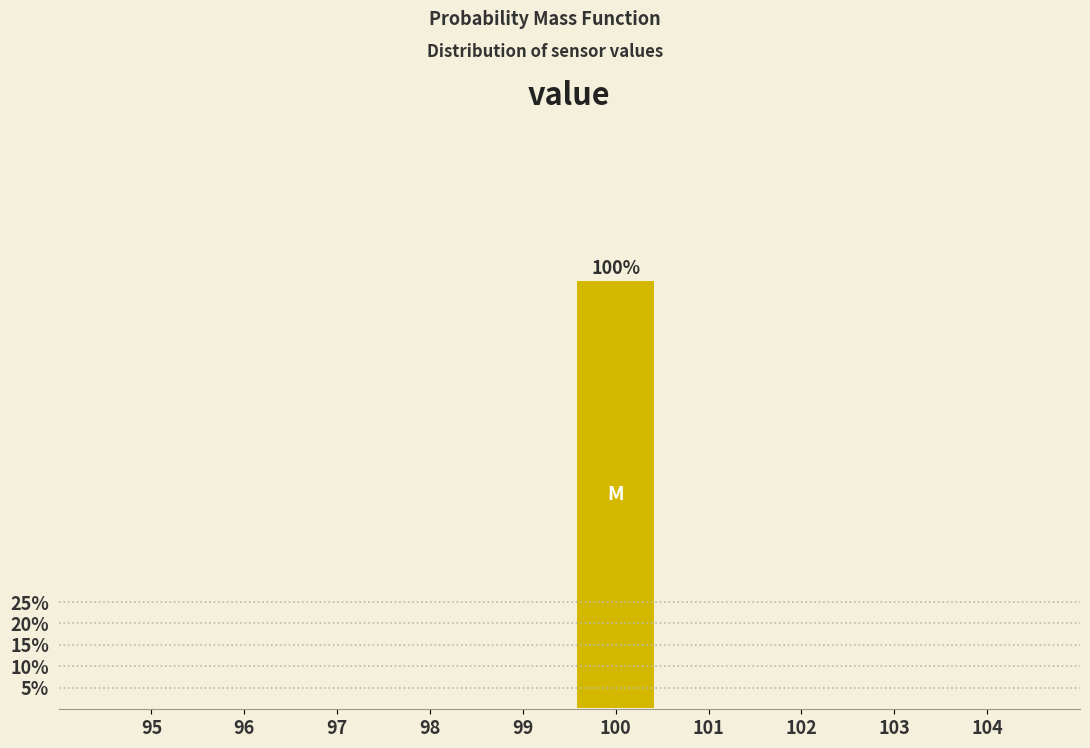

Reading left to right, extract all data points from this chart.

95=0	96=0	97=0	98=0	99=0	100=100	101=0	102=0	103=0	104=0